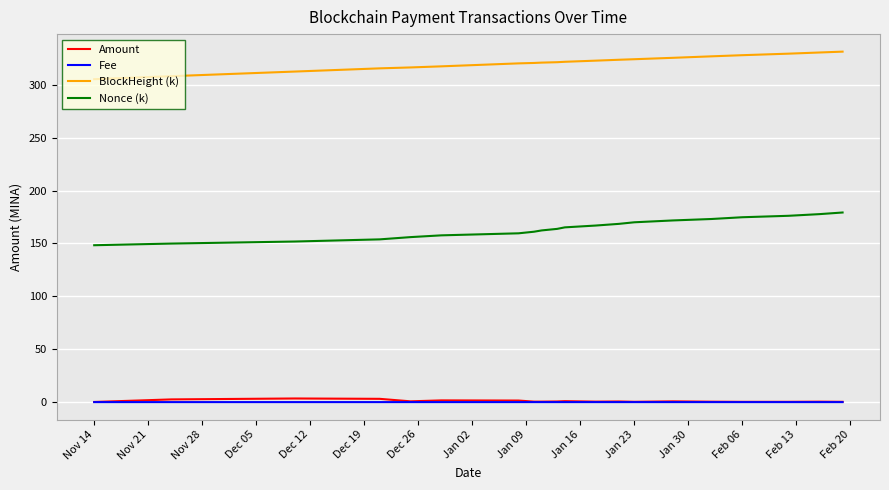

True or false: BlockHeight (k) and Amount cross at least once.

False